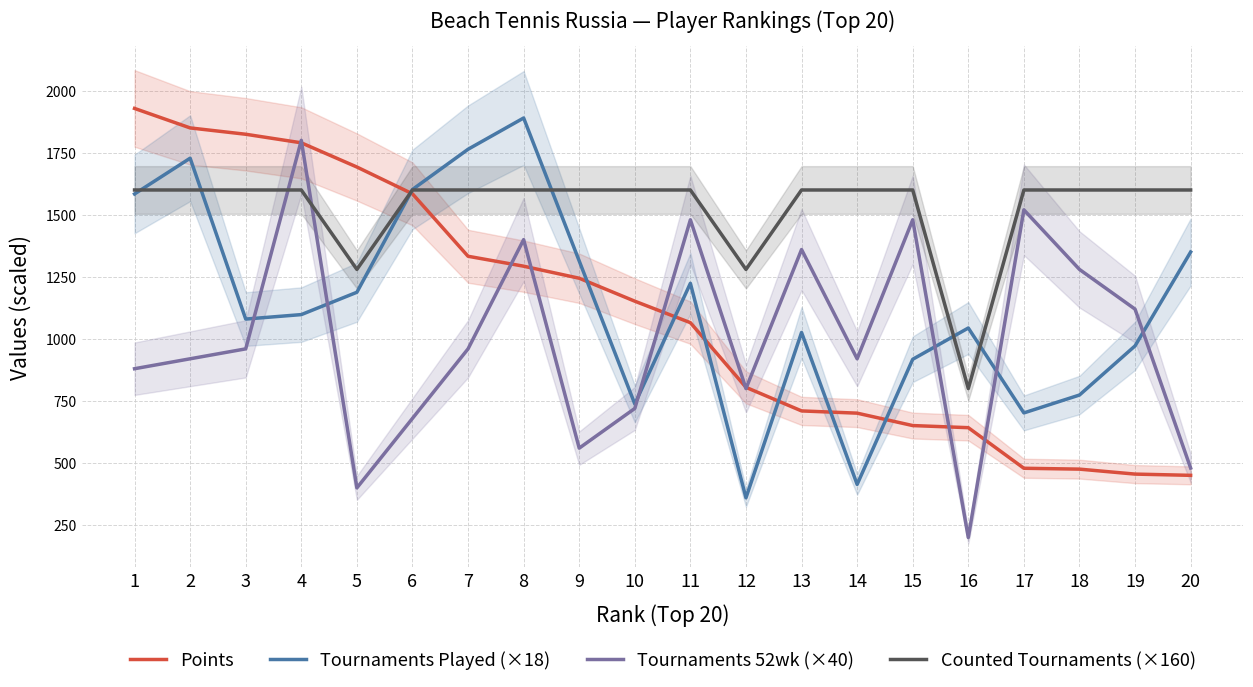

What is the average value of the Counted Tournaments (×160) series?

1528.0